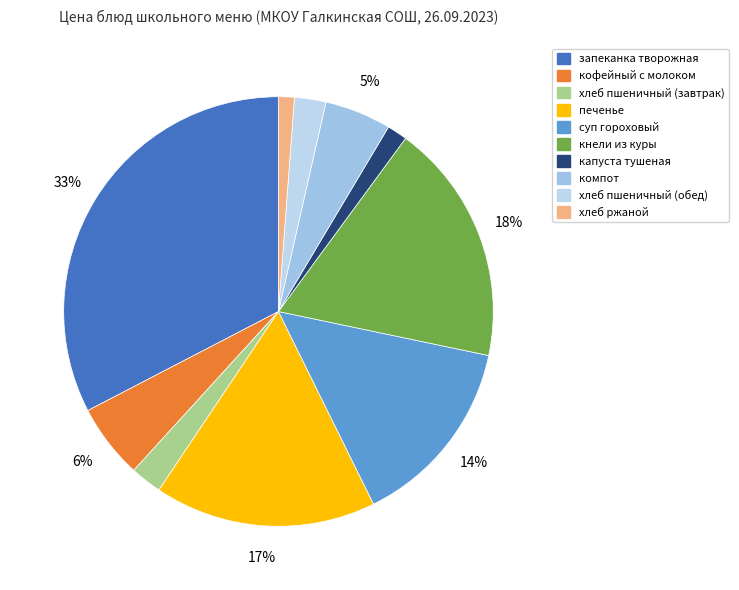

Count the number of slices in the pie.

10